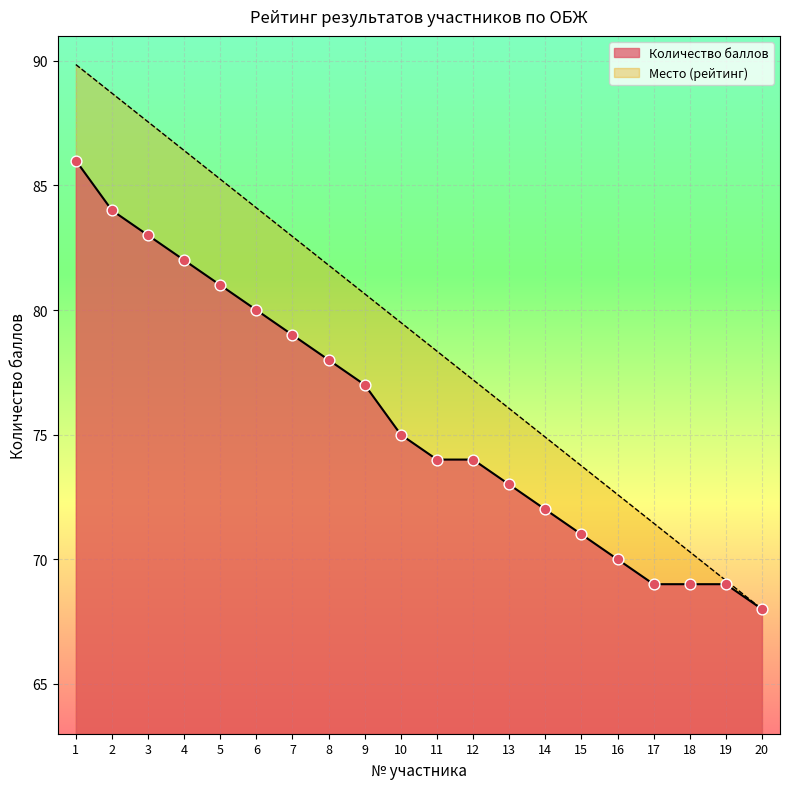

Is the value of Количество баллов at 10 greater than the value of Место (рейтинг) at 7?

No